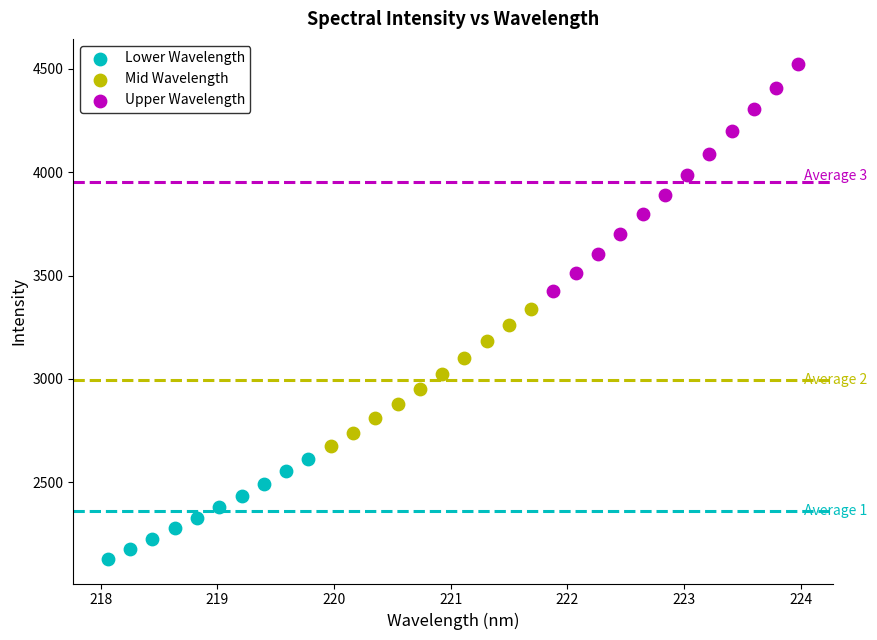

Which series has the widest spread of Y values?

Upper Wavelength